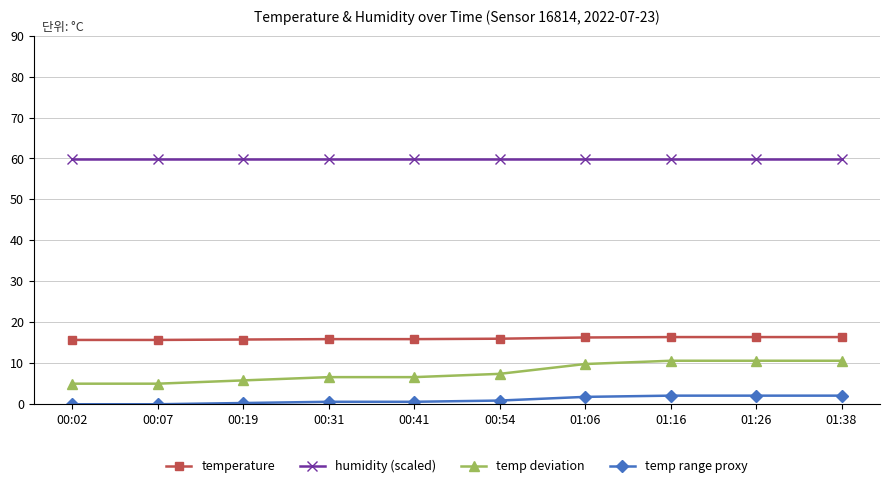

What is the greatest value displayed?

59.9